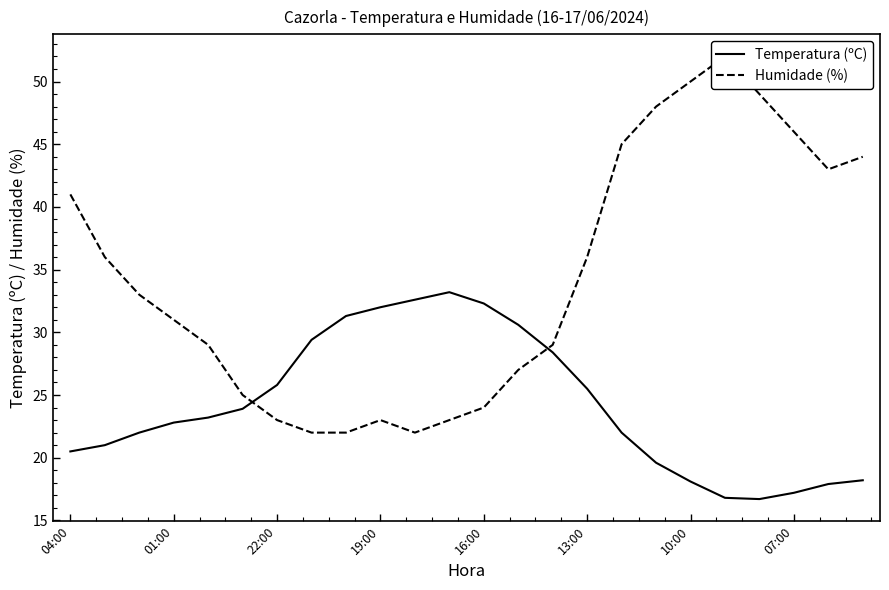

How many series are shown in this chart?

2